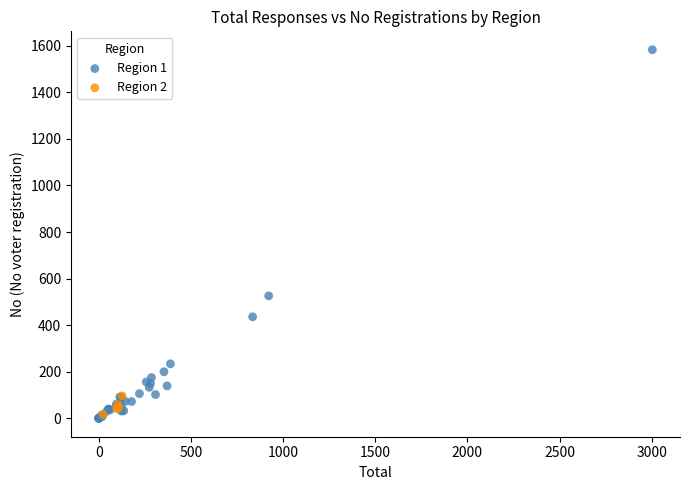

Which series contains the highest Y value?

Region 1